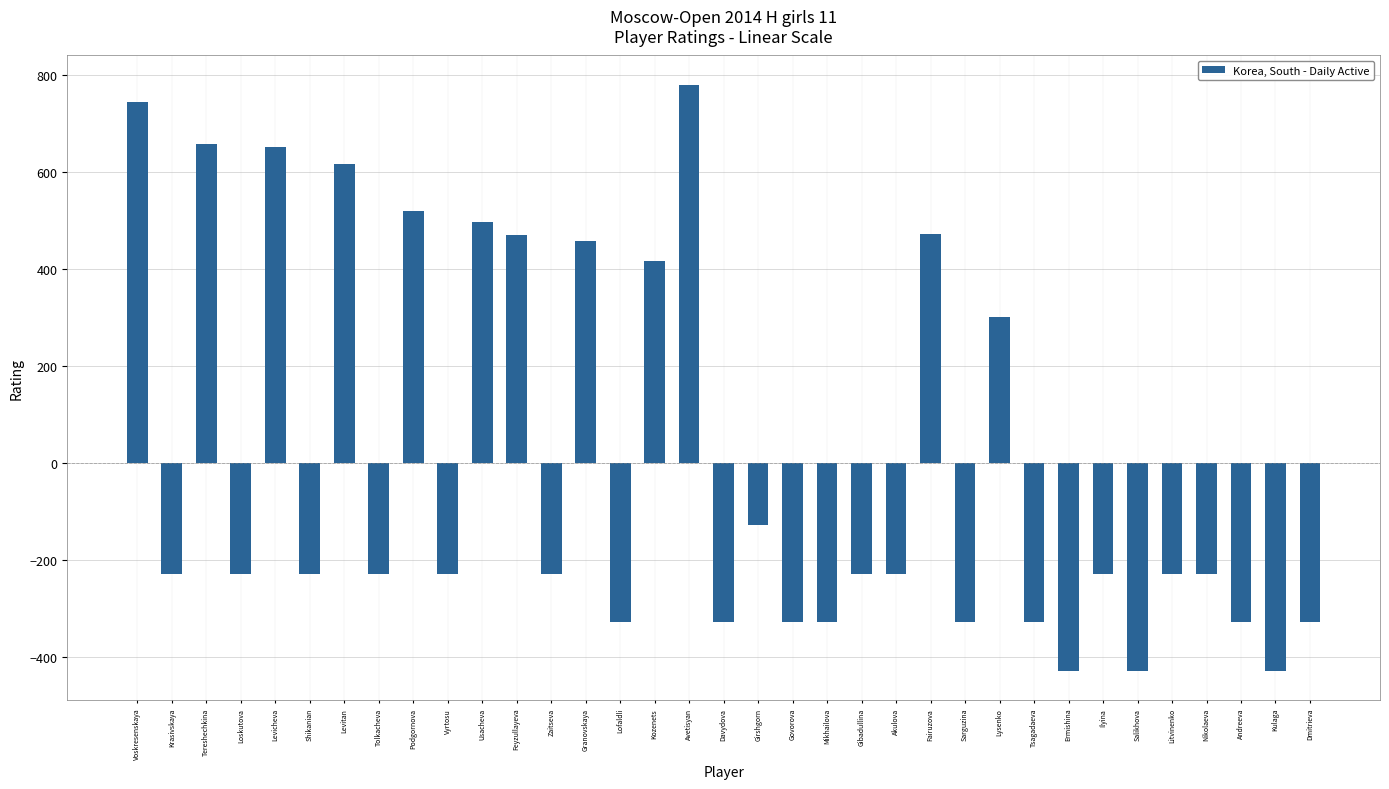

Does the chart contain stacked bars?

No